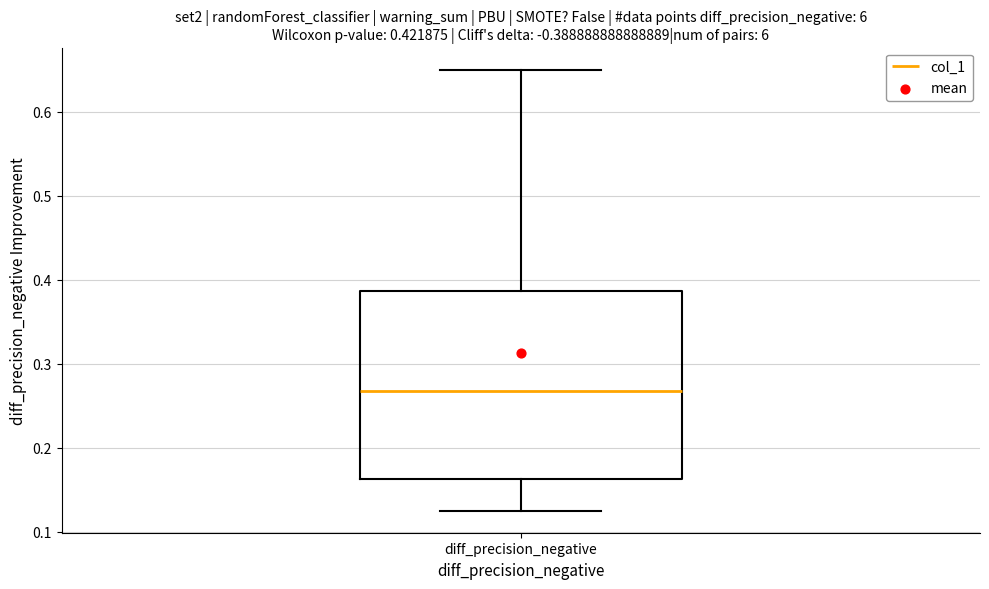

Where does the upper whisker of the box for diff_precision_negative end on the y-axis? The values are not printed on the chart, so give them approximately, as read against the axis.

0.65